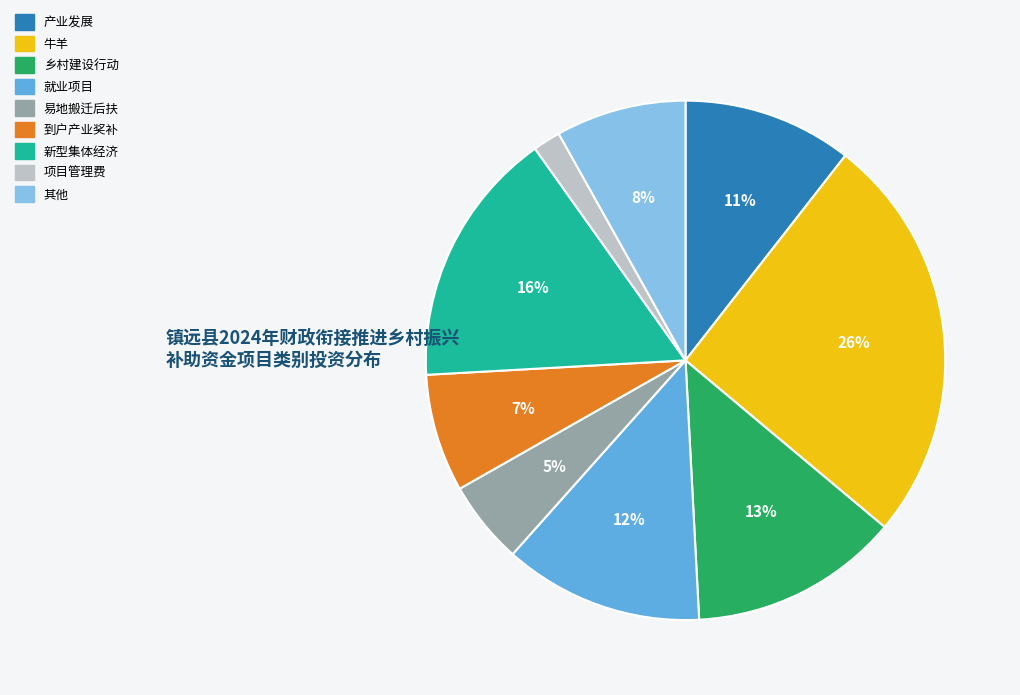

To the nearest percent, what is the average slice percentage?

11%